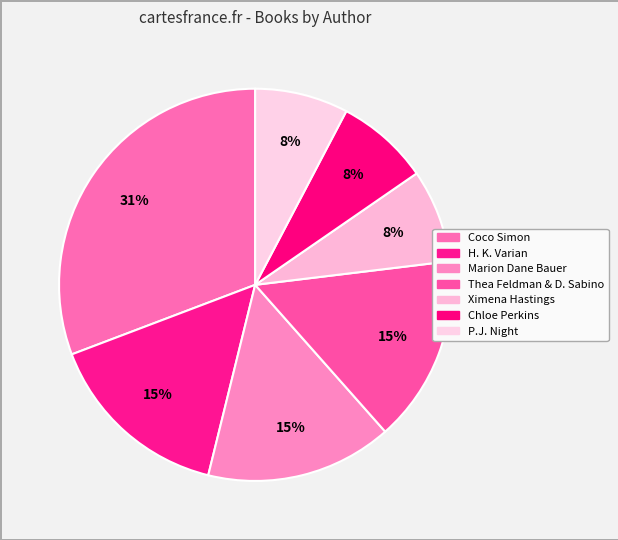

Which slice is the largest?

Coco Simon